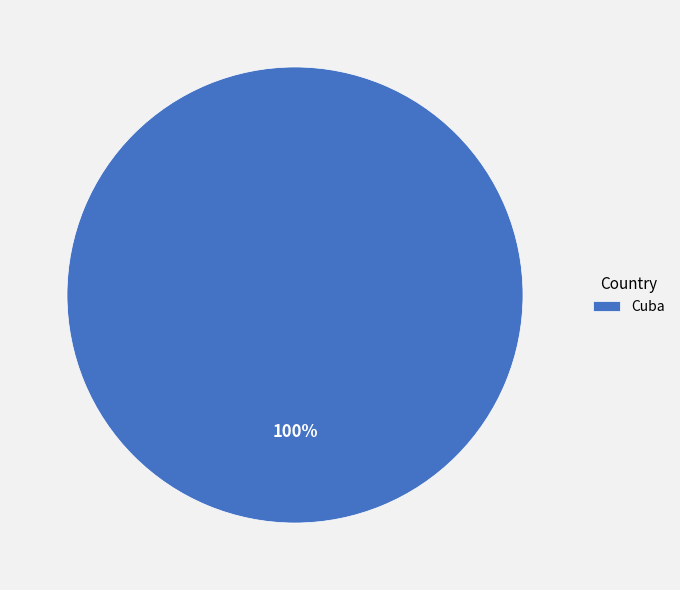

To the nearest percent, what portion does Cuba represent?

100%